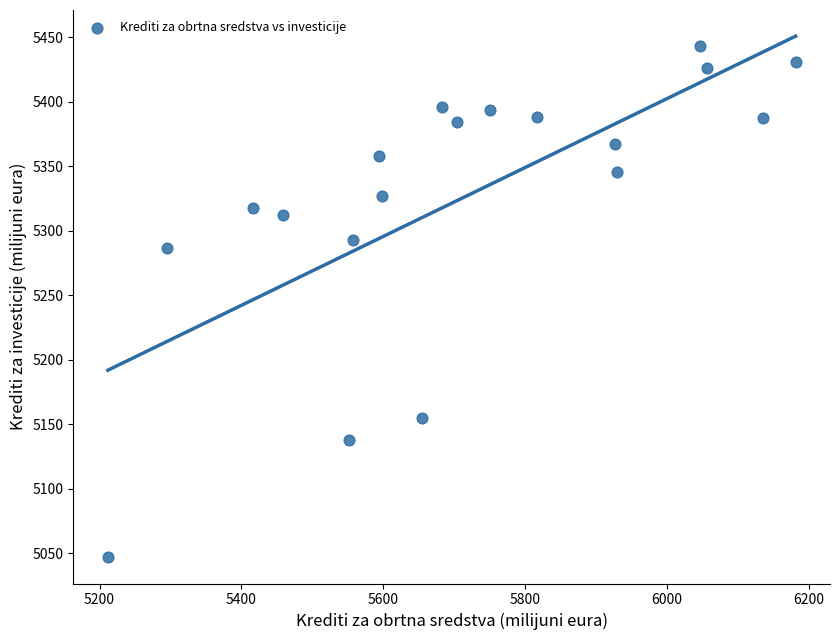

What Y value in the scatter plot is closest to 5245?

5286.5